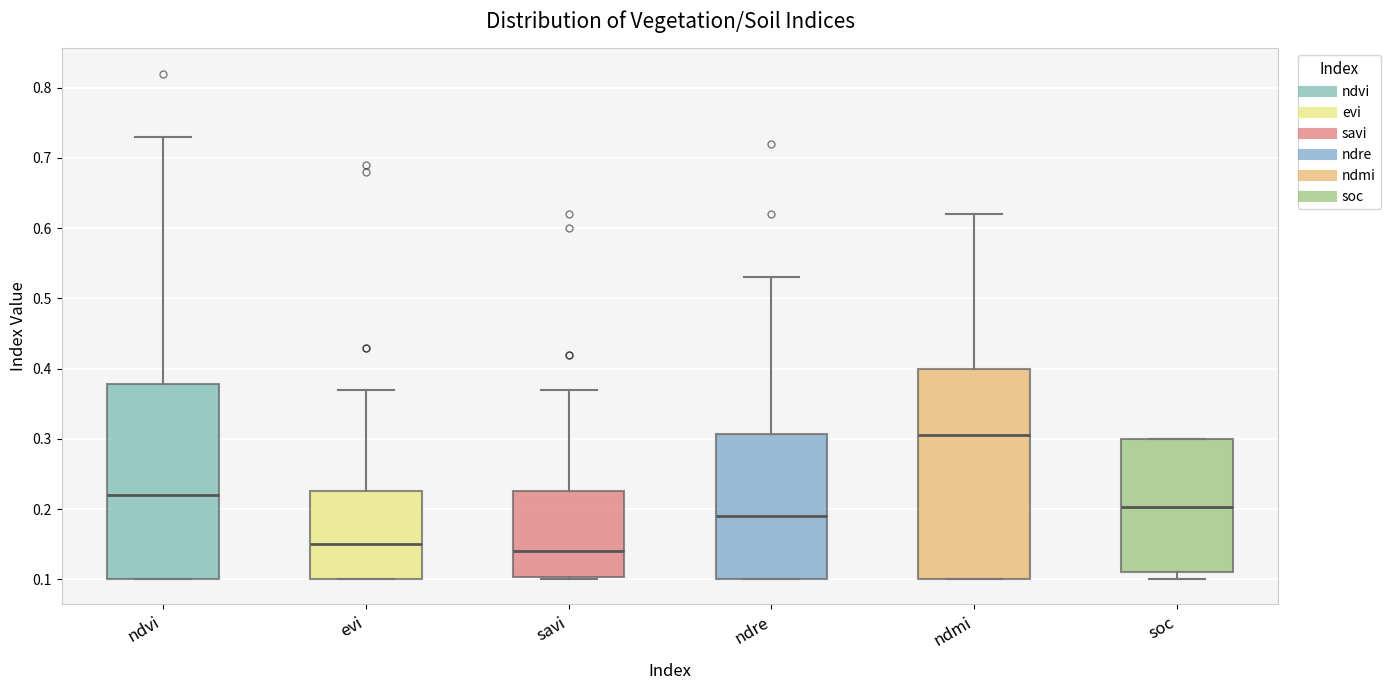

Which box has the lowest median line?

savi